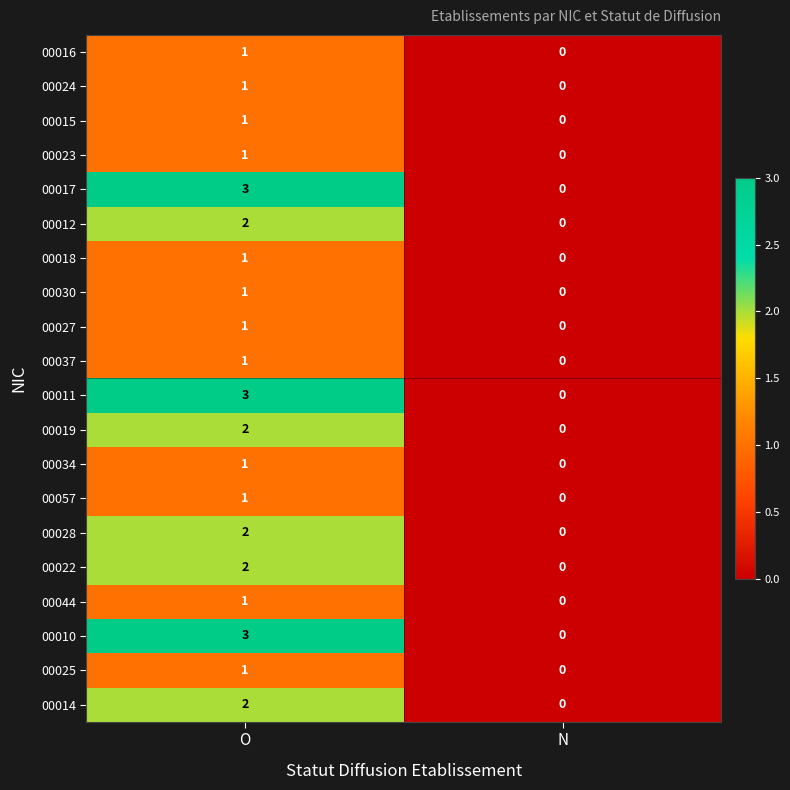

At which category does the chart reach its minimum across all series?

N